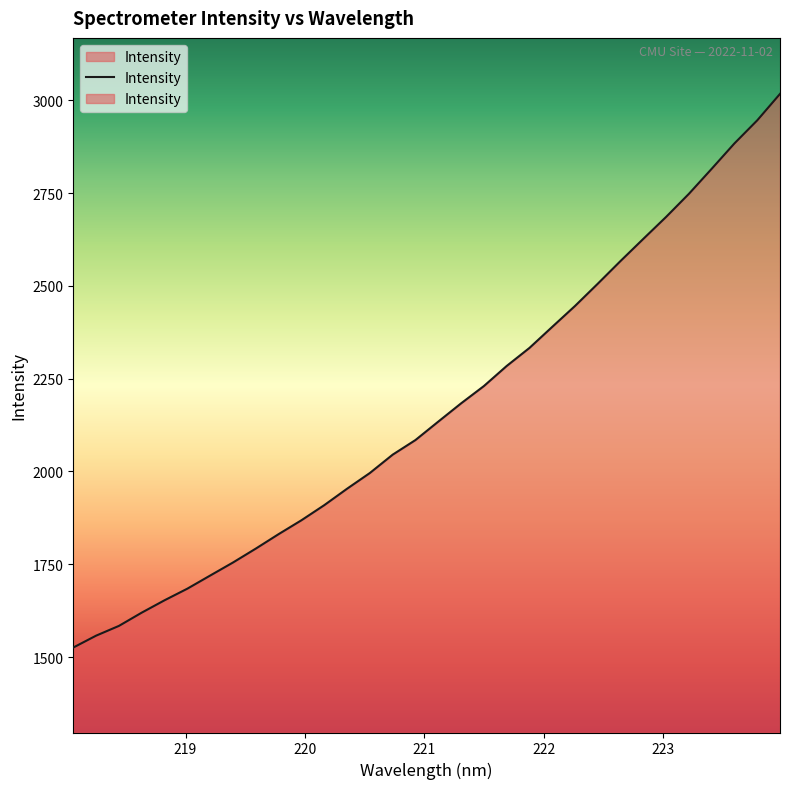

Does the chart have visible grid lines?

No